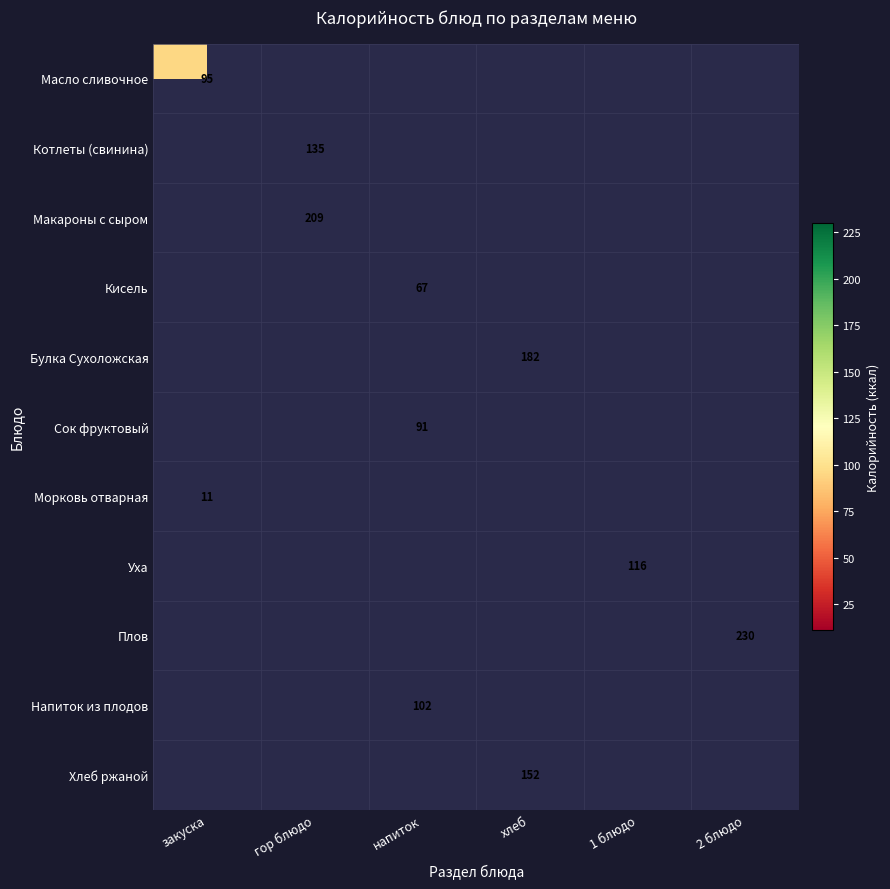

At which category does the chart reach its minimum across all series?

закуска